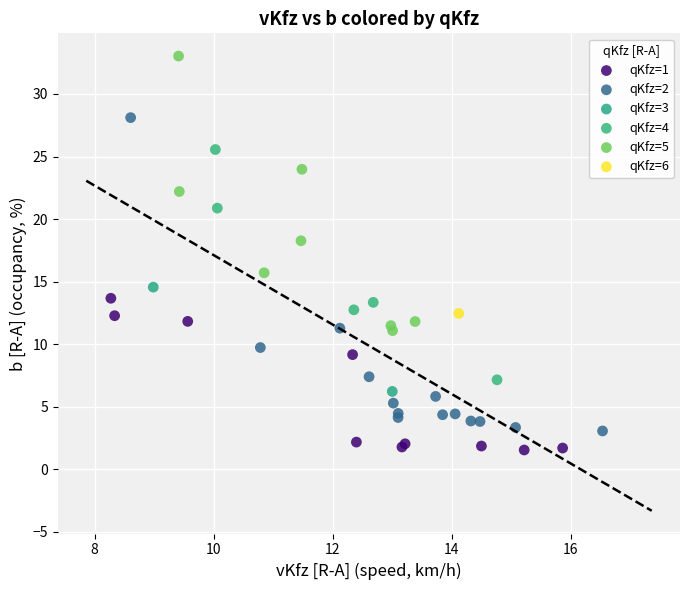

Which series reaches the minimum Y coordinate?

qKfz=1